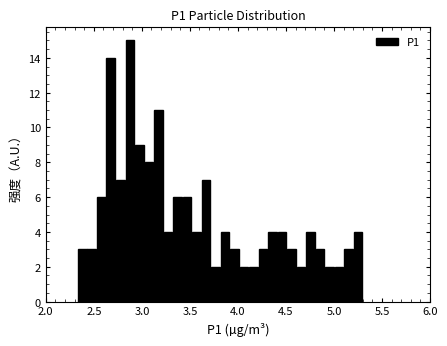

Around what value on the x-axis is the tallest bar? Give the approximate position of its centre, as read against the axis.

2.85